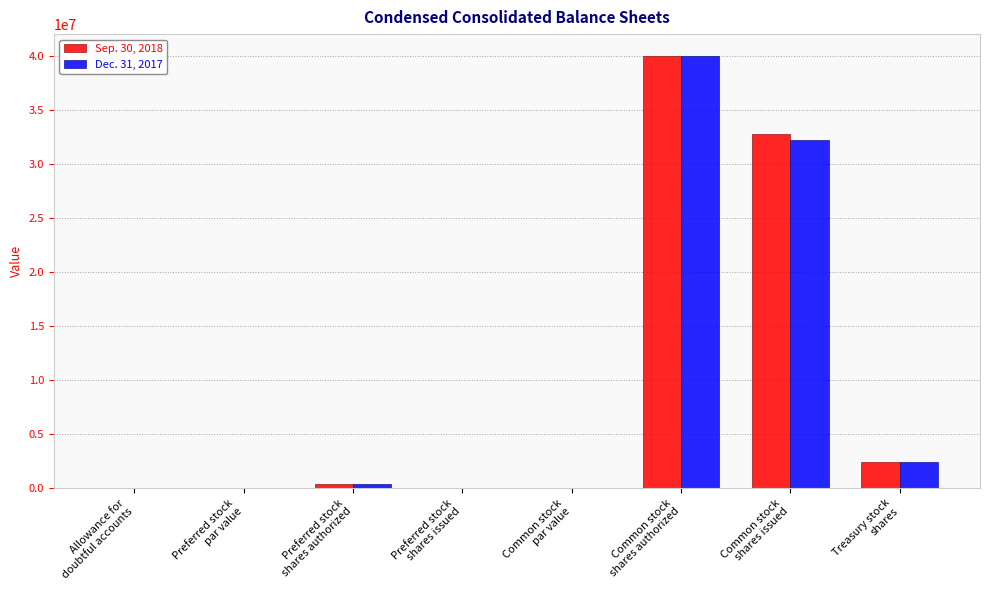

What is the sum of all Sep. 30, 2018 values?

75608319.2